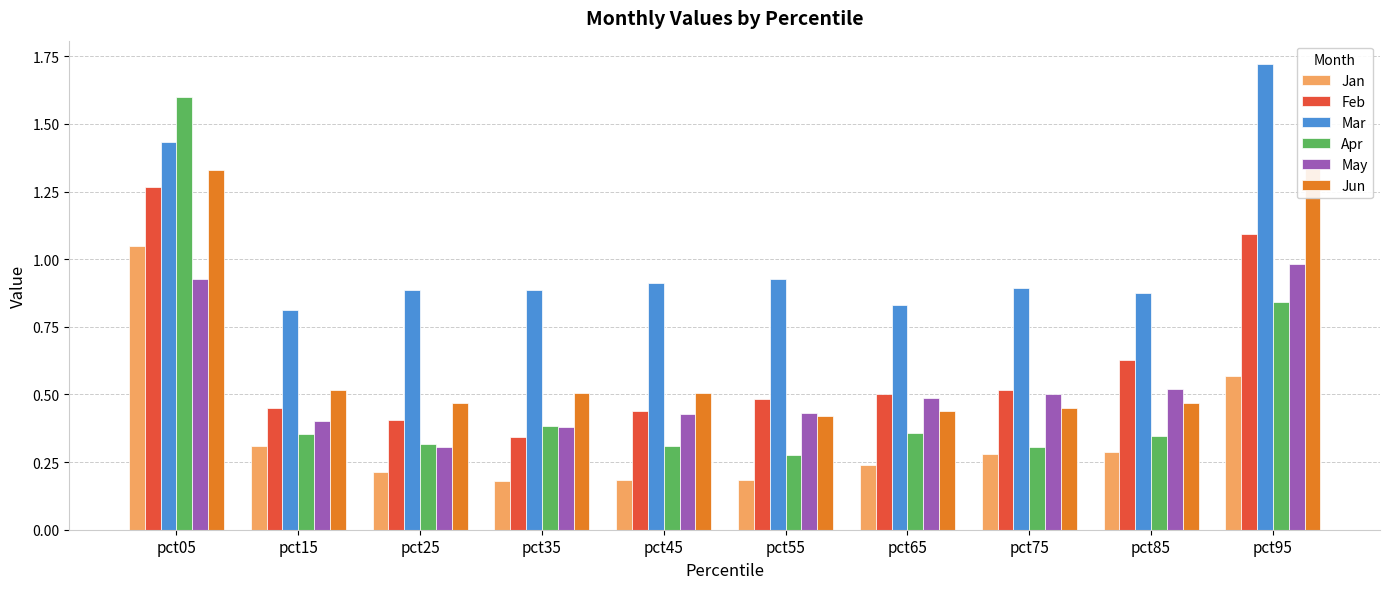

How many groups of bars are there?

10